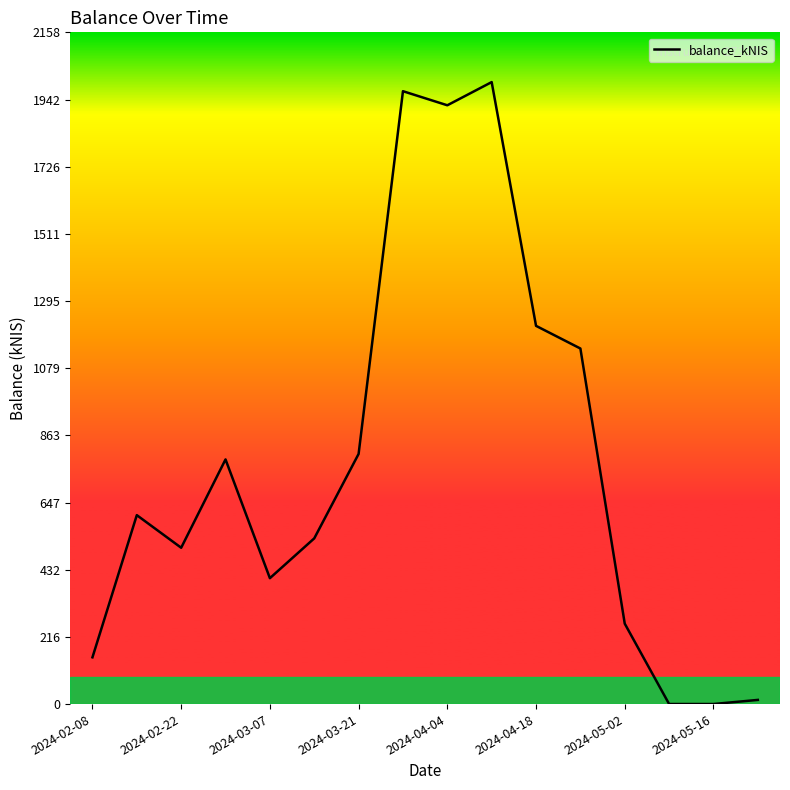

What is the maximum value shown in the chart?

1998.0